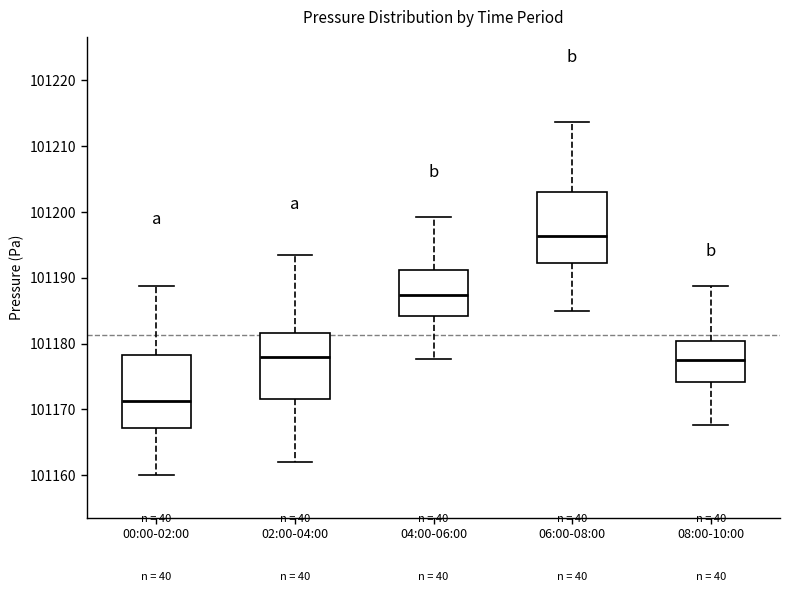

Which box has the lowest median line?

00:00-02:00